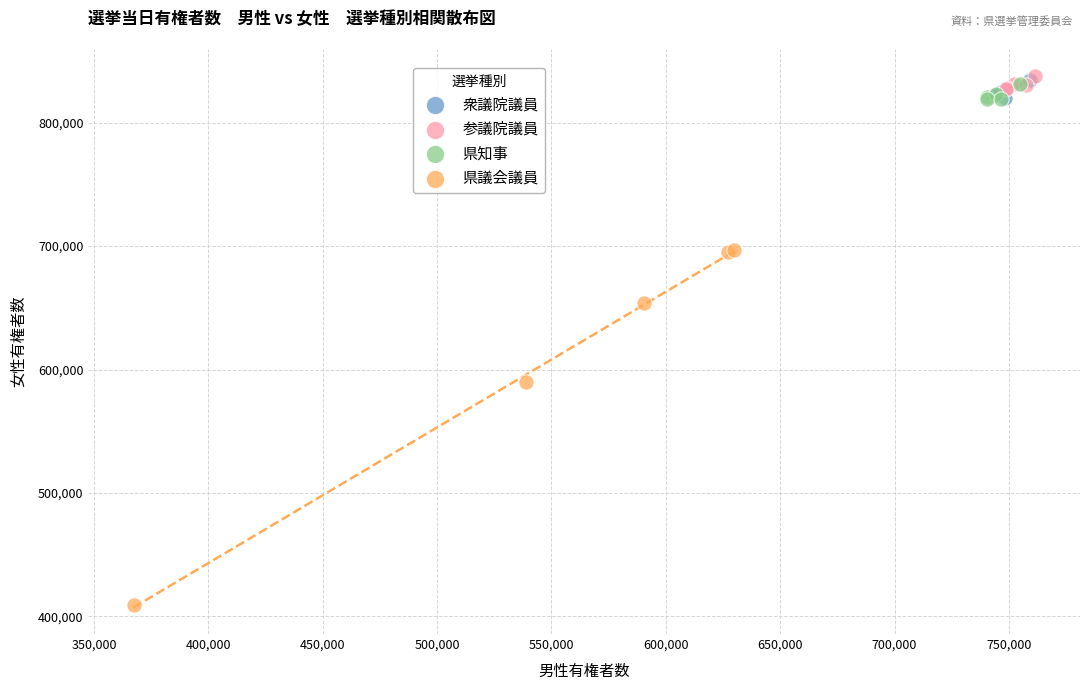

Which series has the largest Y range (max minus min)?

県議会議員